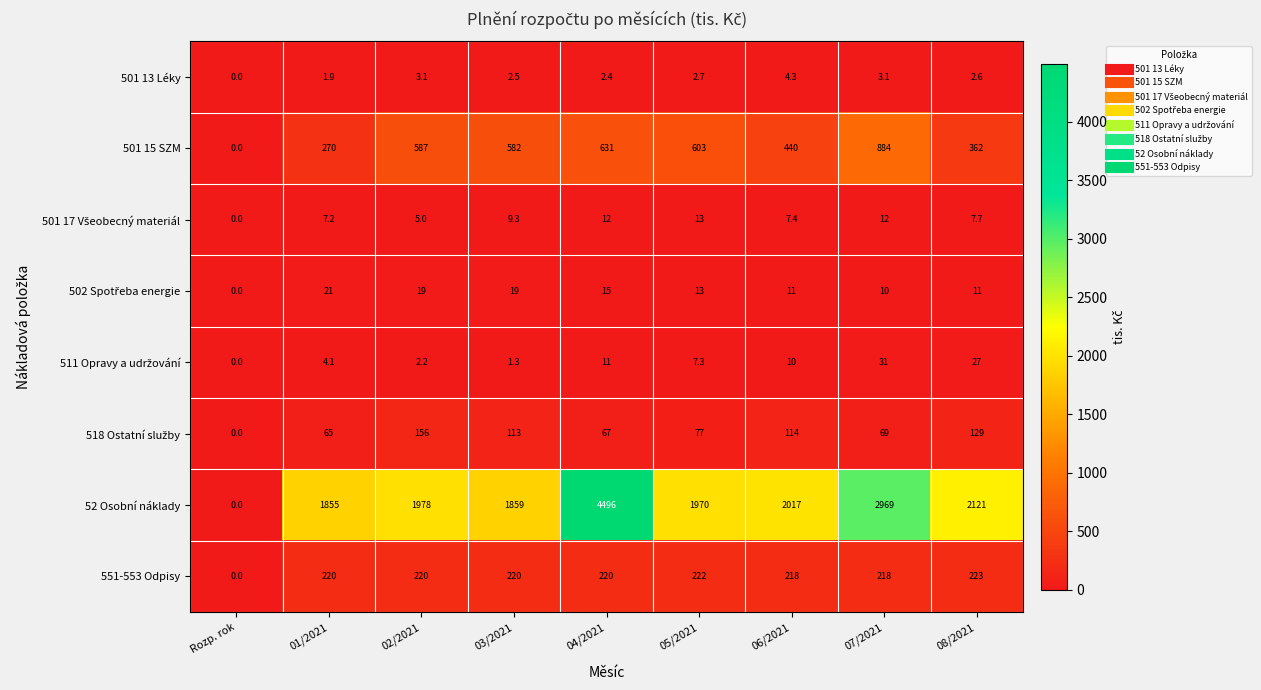

Where is 501 15 SZM nearest to the value 442?

06/2021